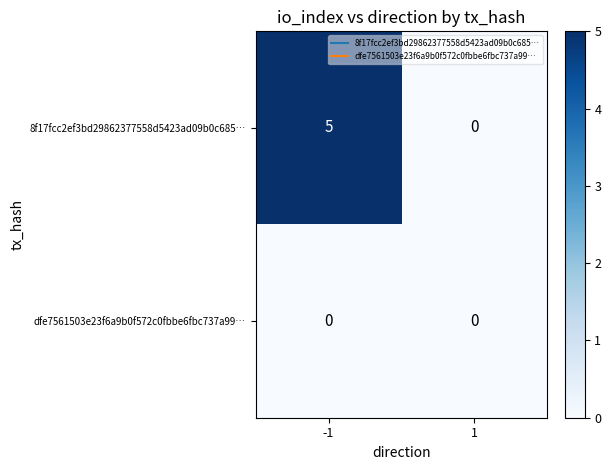

At -1, list the series in order from largest to smallest.

8f17fcc2ef3bd29862377558d5423ad09b0c685…, dfe7561503e23f6a9b0f572c0fbbe6fbc737a99…